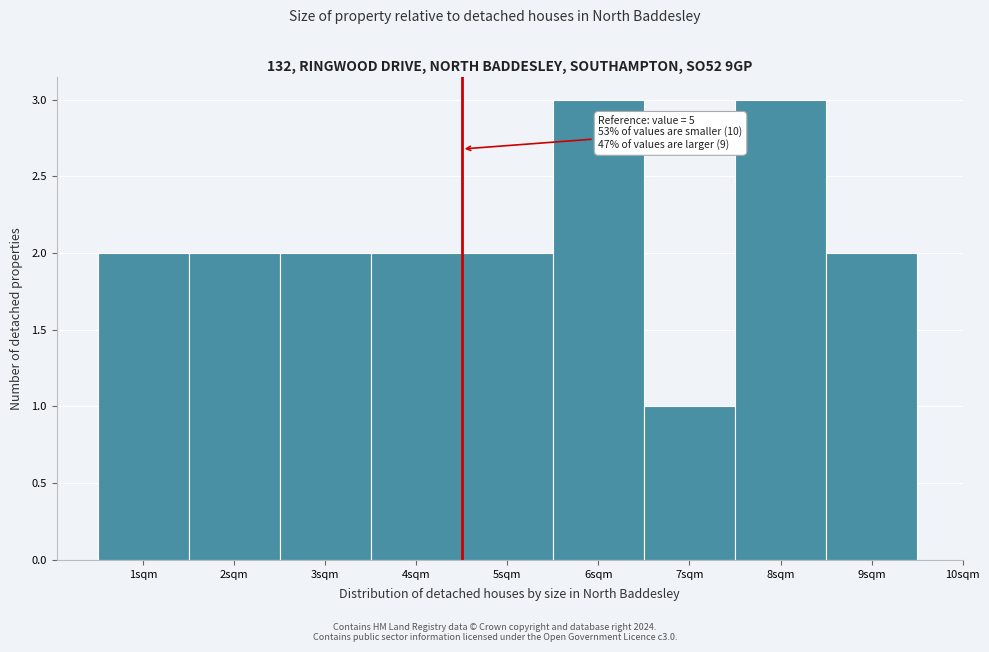

Reading right to left, list all the values displayed in this chart.

9sqm=2	8sqm=3	7sqm=1	6sqm=3	5sqm=2	4sqm=2	3sqm=2	2sqm=2	1sqm=2